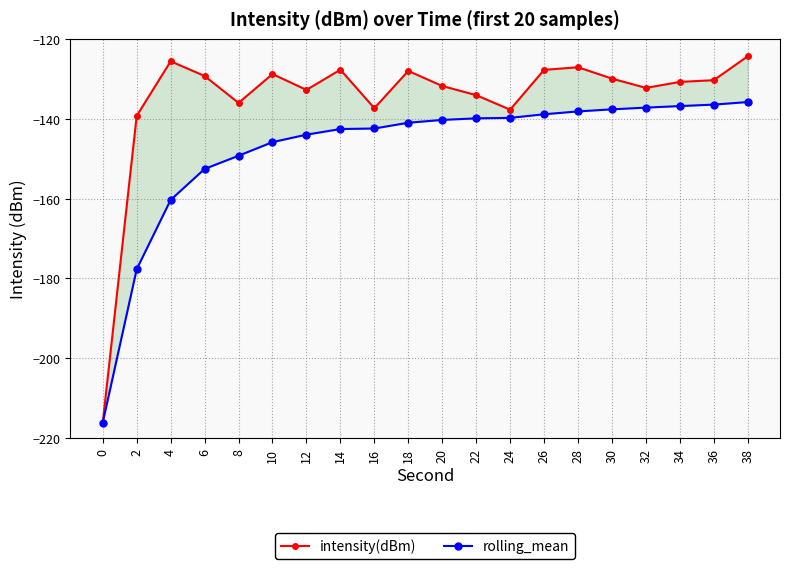

At how many categories does at least one series exceed -185?

19